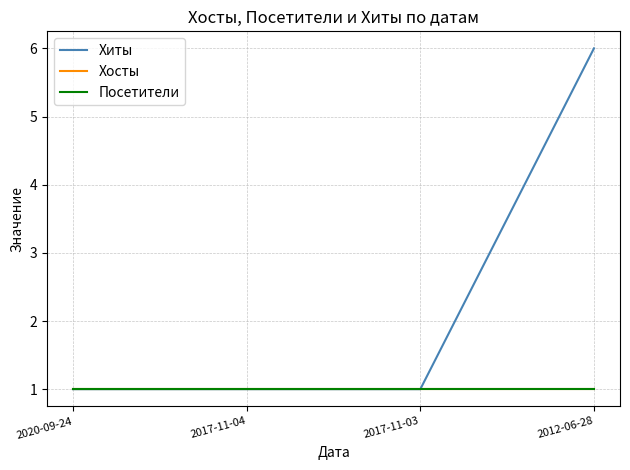

What position from the right is 2017-11-03?

2